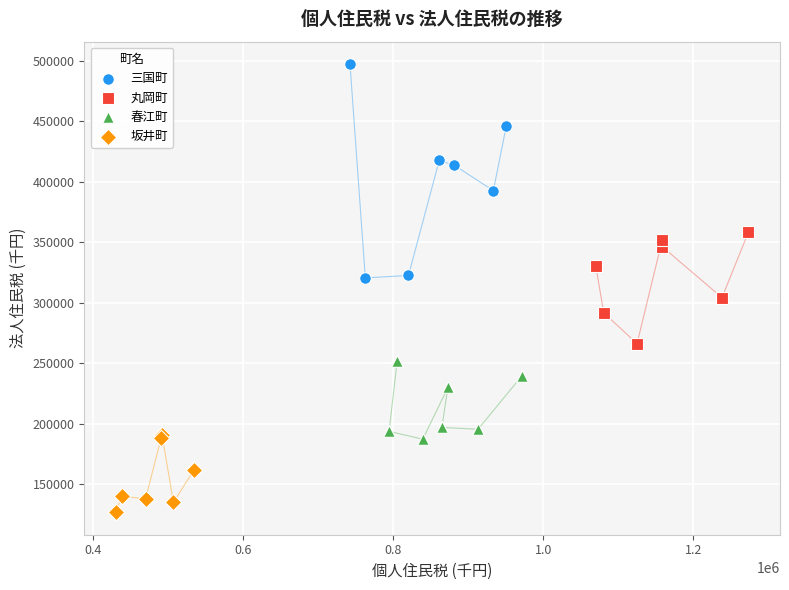

Which series contains the highest Y value?

三国町